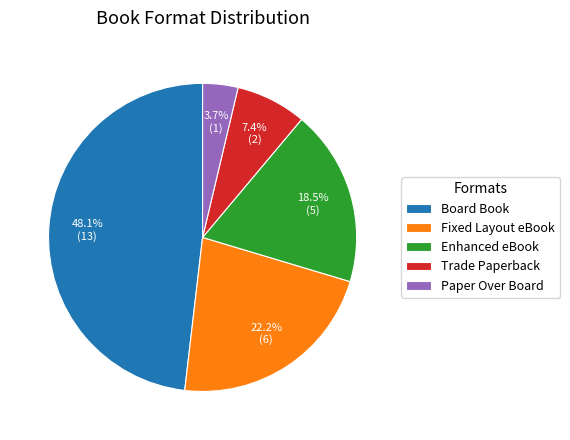

How many slices are in this pie chart?

5